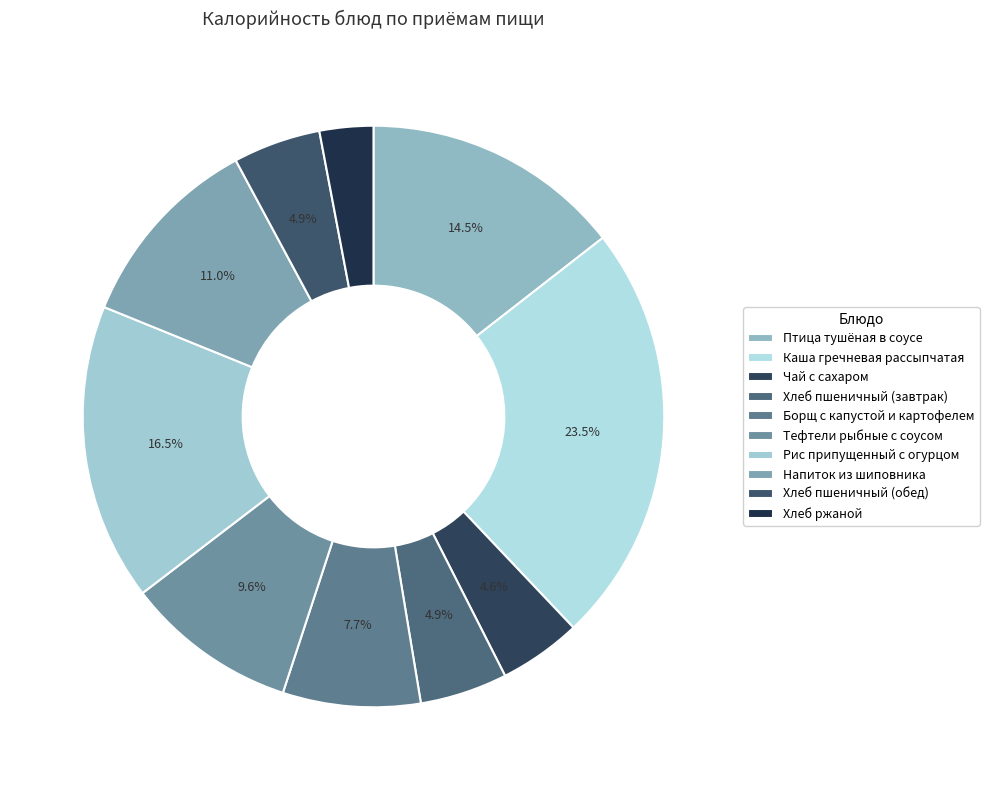

Is Каша гречневая рассыпчатая the majority of the pie?

No